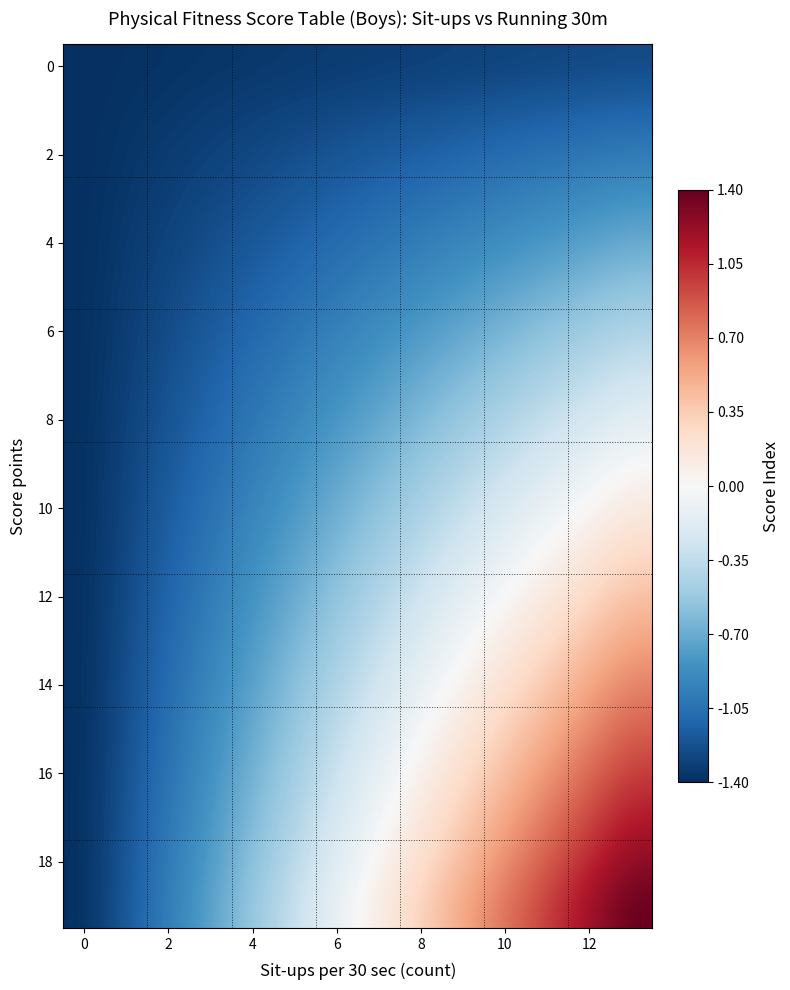

At which category is the sum across all series the highest?

13